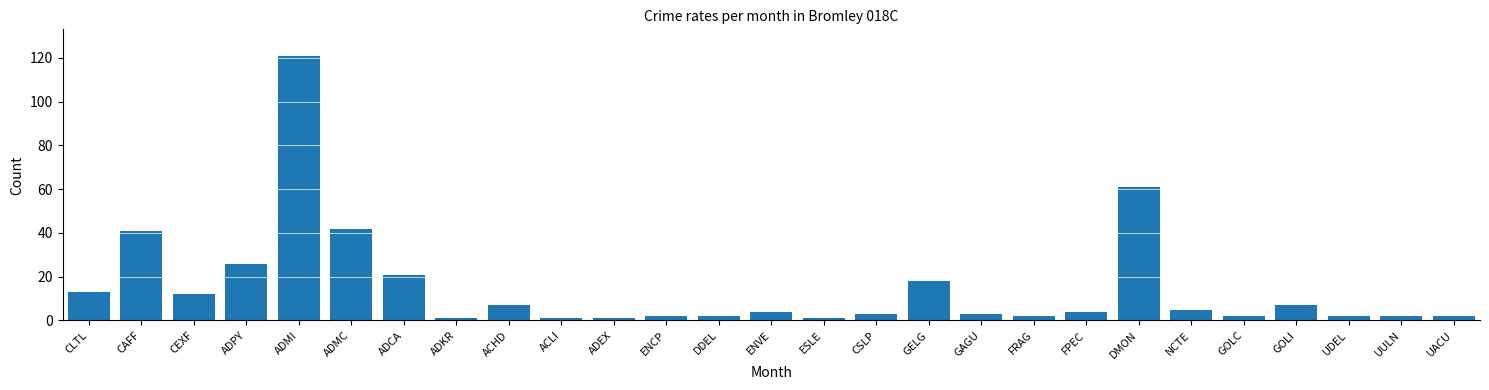

Reading right to left, extract all data points from this chart.

2	2	2	7	2	5	61	4	2	3	18	3	1	4	2	2	1	1	7	1	21	42	121	26	12	41	13